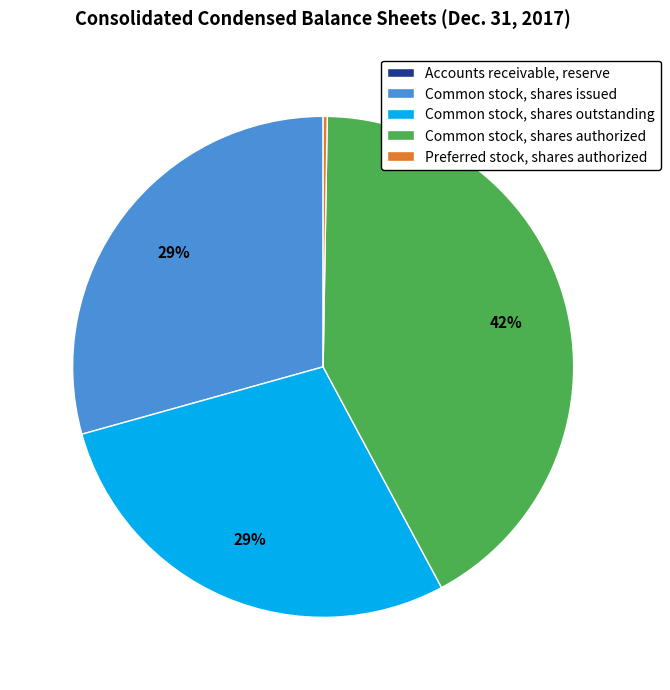

Is Common stock, shares outstanding the majority of the pie?

No